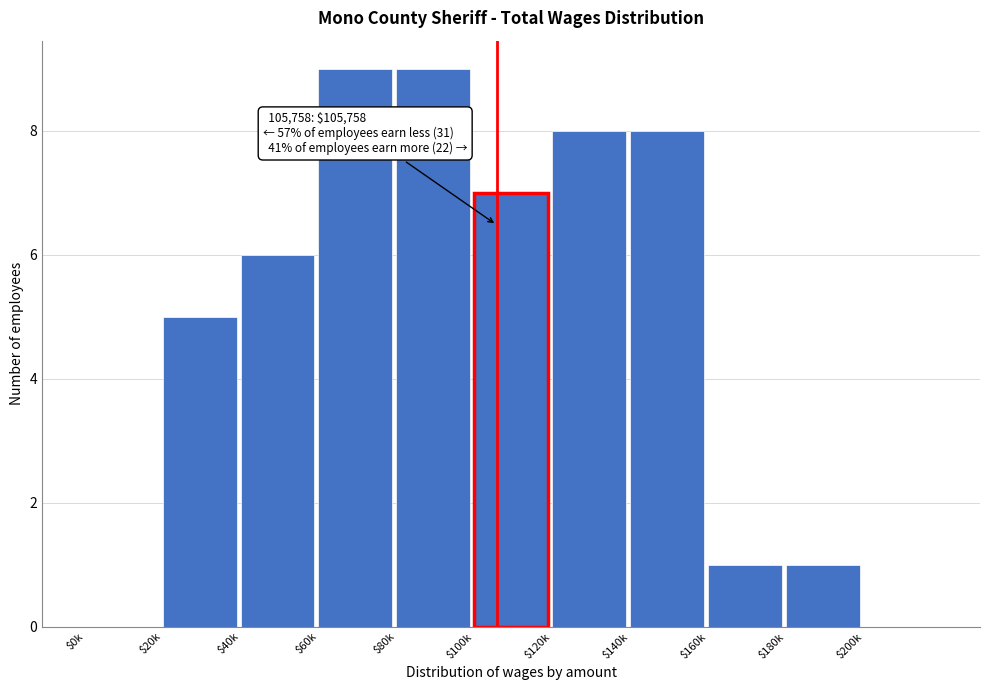

At which label is the value closest to 4?

$20k